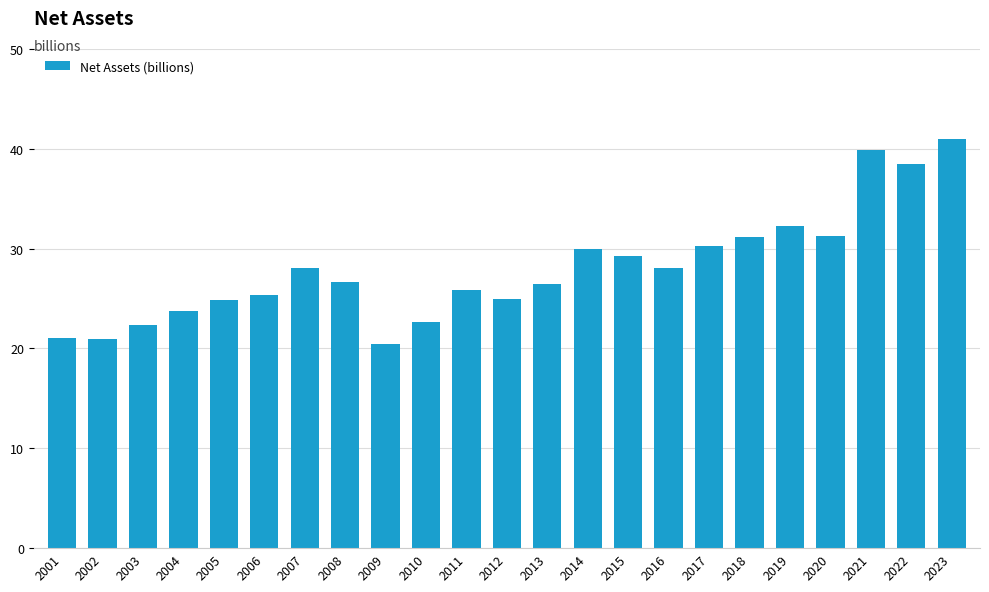

At which category does the chart reach its peak across all series?

2023